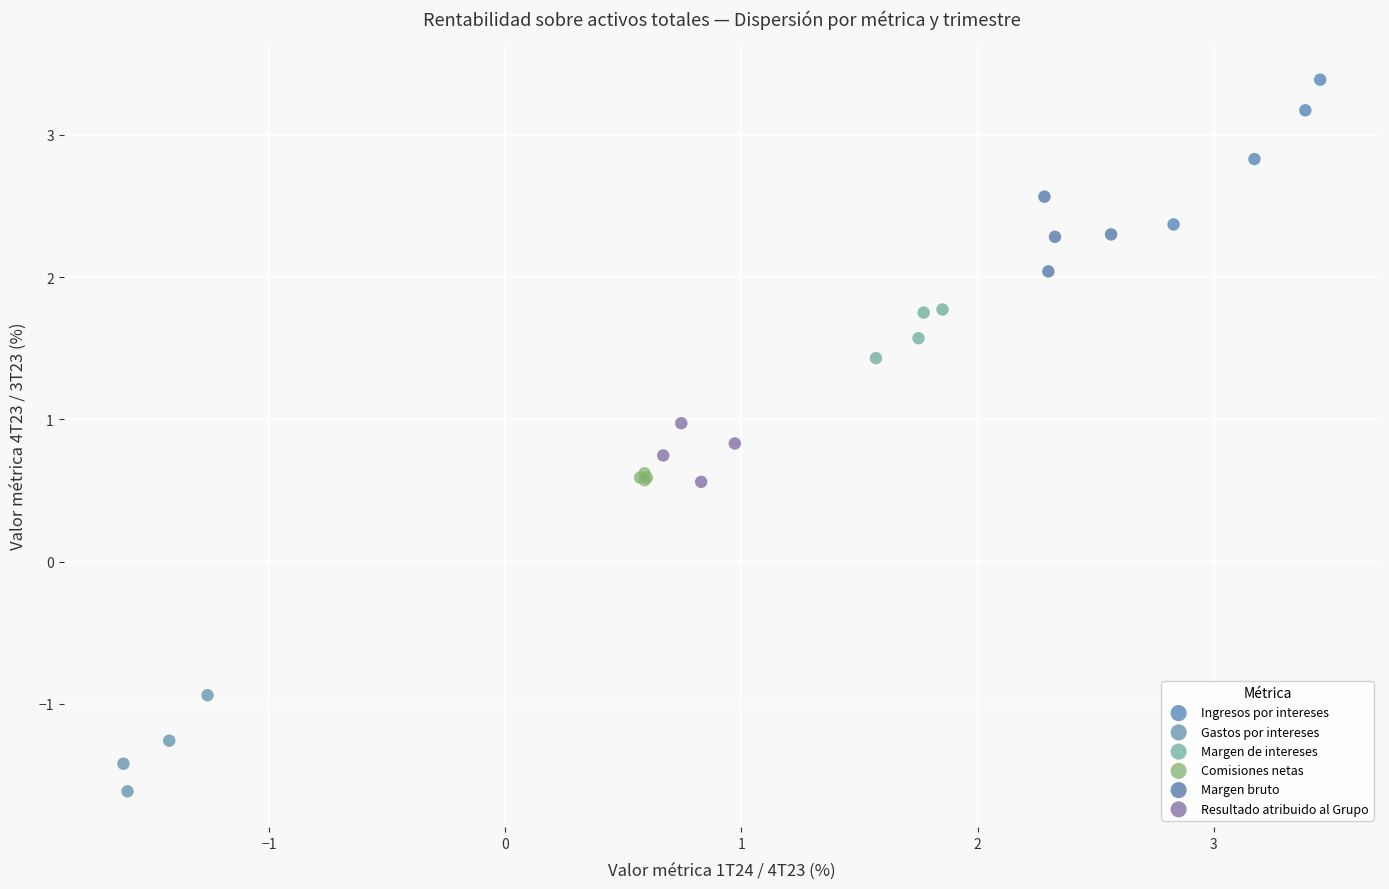

Which series reaches the minimum Y coordinate?

Gastos por intereses